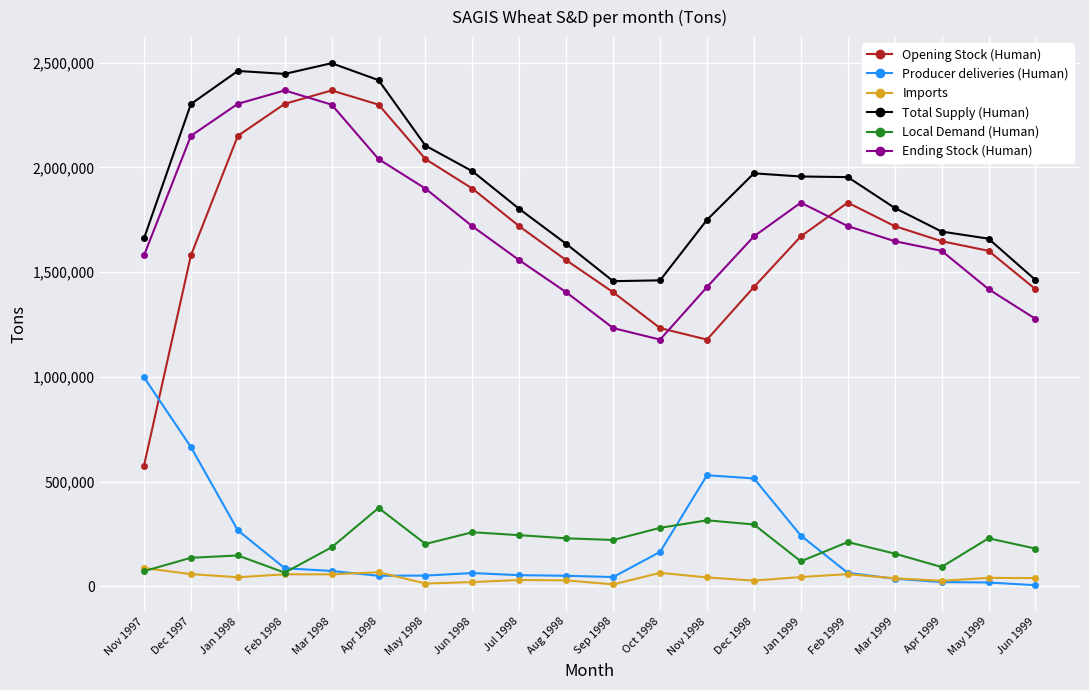

Which category has the highest value across all series?

Mar 1998